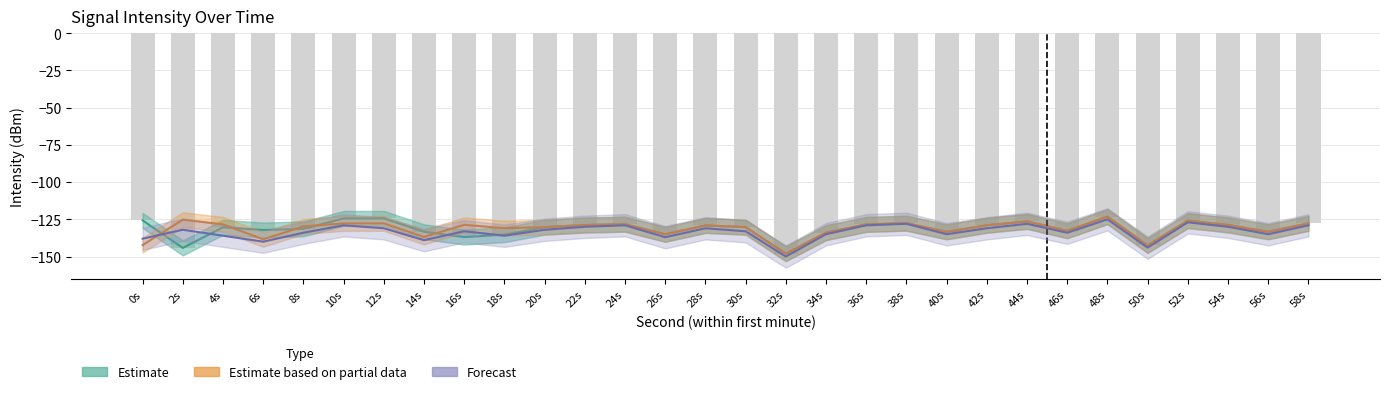

What is the difference between the Estimate based on partial data values at 46s and 30s?

2.4